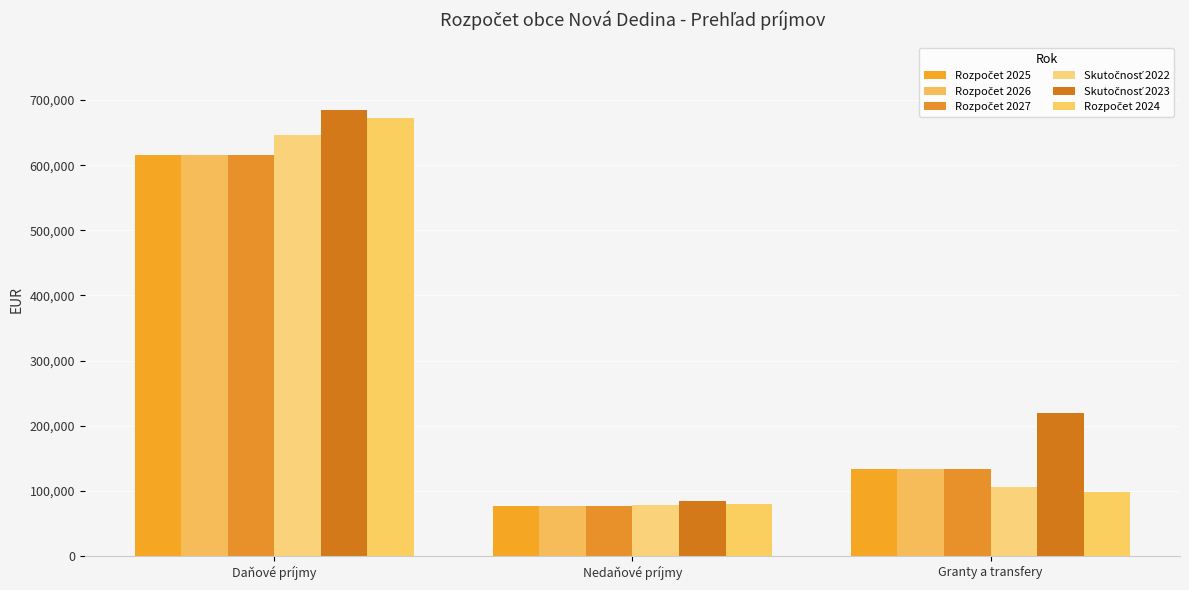

True or false: Skutočnosť 2023 has a value of 50484.7 at Nedaňové príjmy.

False